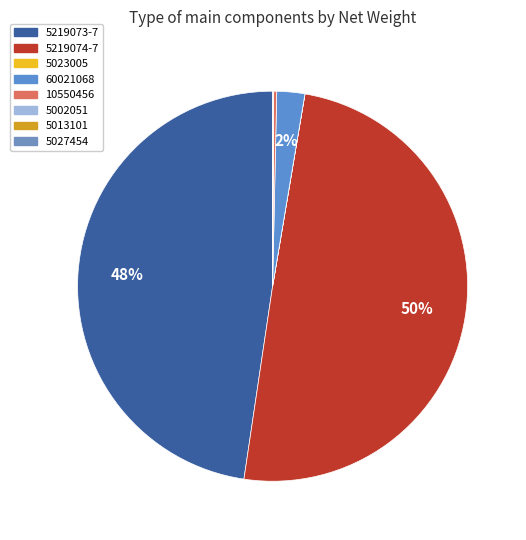

Rank the categories by value from lowest to highest.

5013101, 5023005, 5002051, 5027454, 10550456, 60021068, 5219073-7, 5219074-7